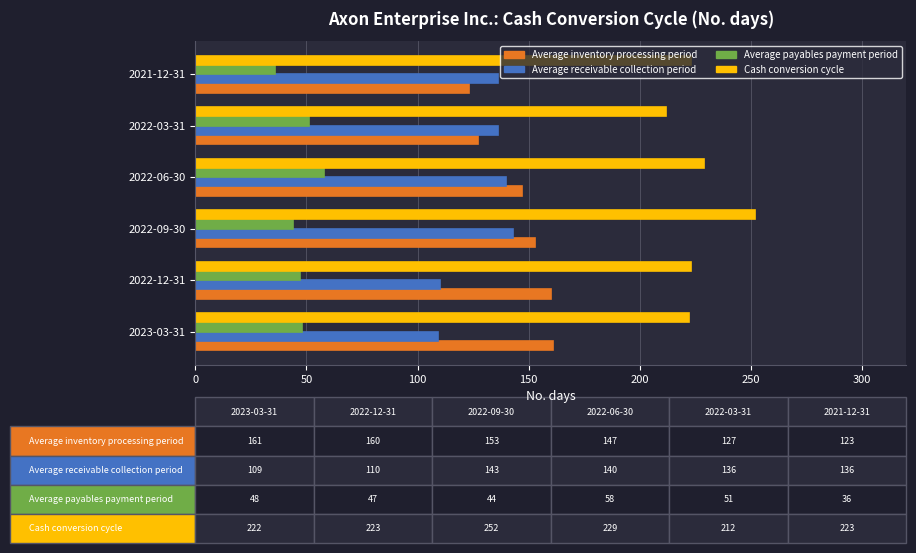

Which label corresponds to the smallest value in the chart?

2021-12-31